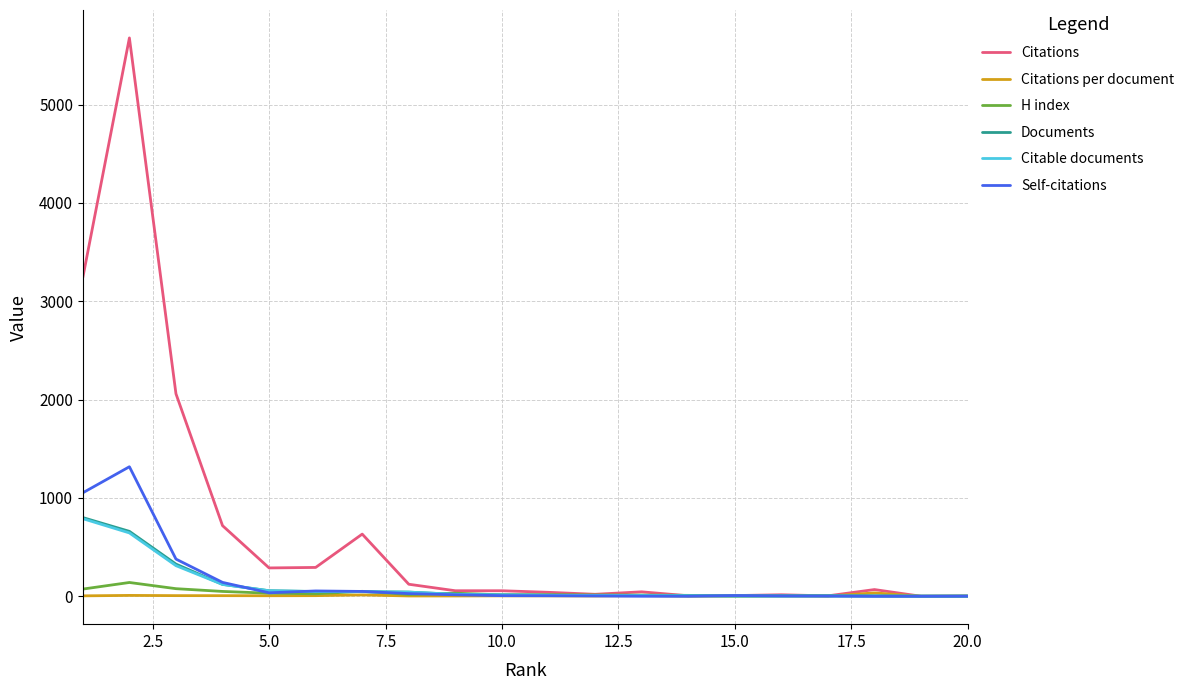

Which series has the largest total across all categories?

Citations